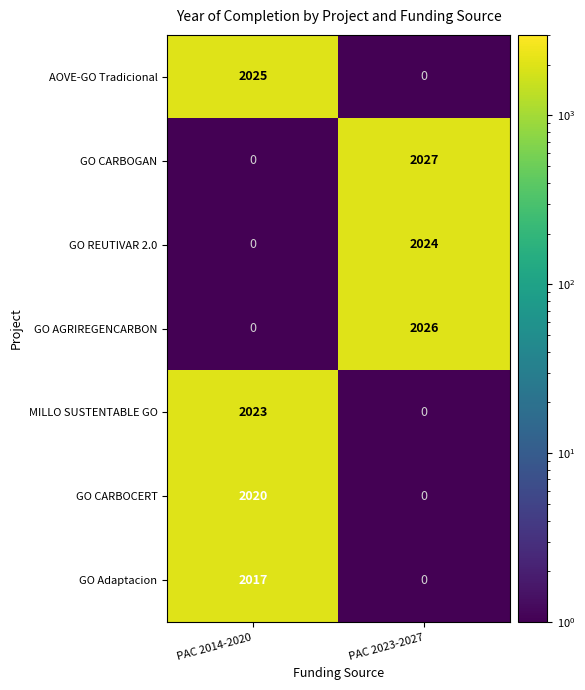

Rank the series by their maximum value, from lowest to highest.

GO Adaptacion, GO CARBOCERT, MILLO SUSTENTABLE GO, GO REUTIVAR 2.0, AOVE-GO Tradicional, GO AGRIREGENCARBON, GO CARBOGAN